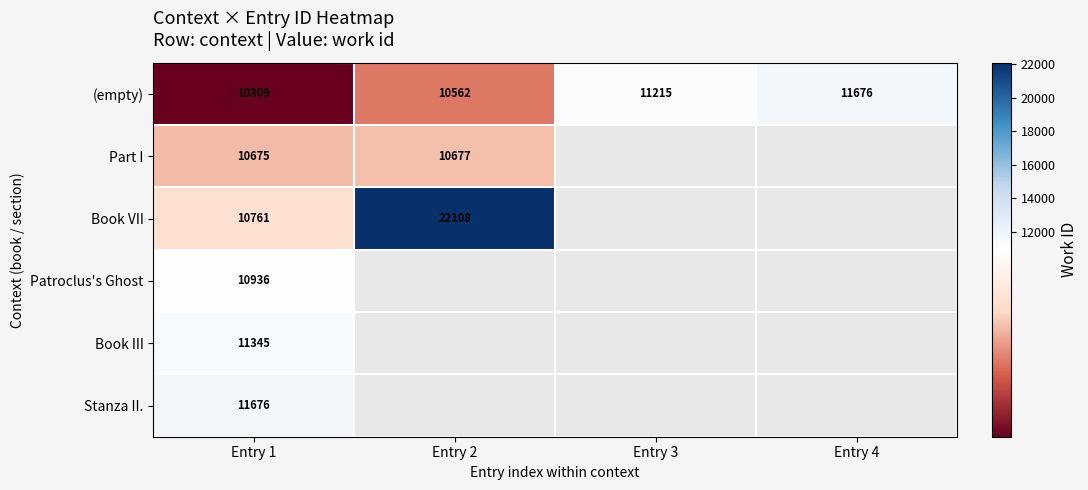

At how many categories does at least one series exceed 17614?

1